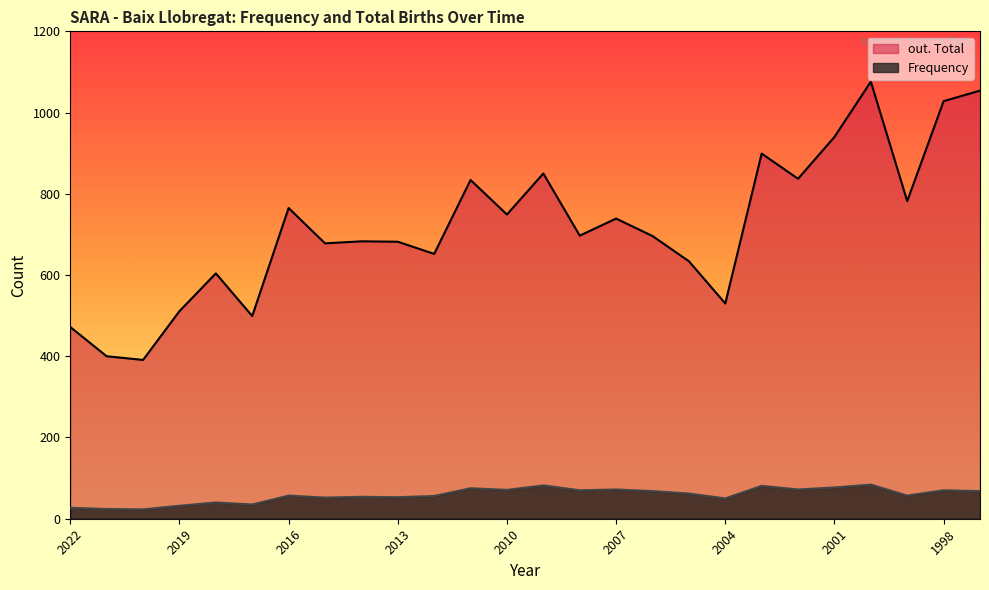

At which label is Frequency closest to 53?

2013